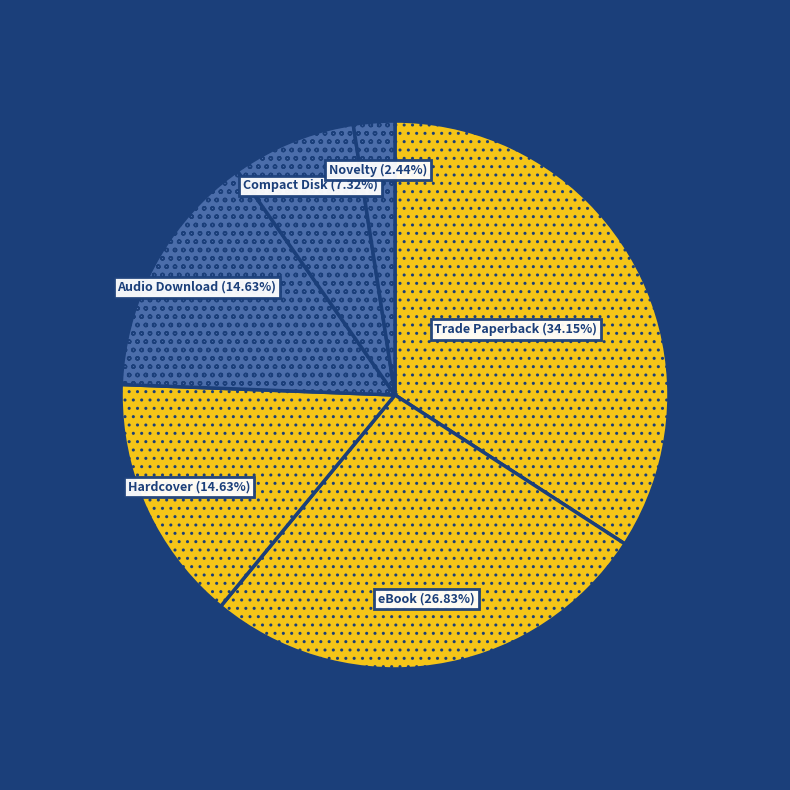

How many segments does this pie chart have?

6